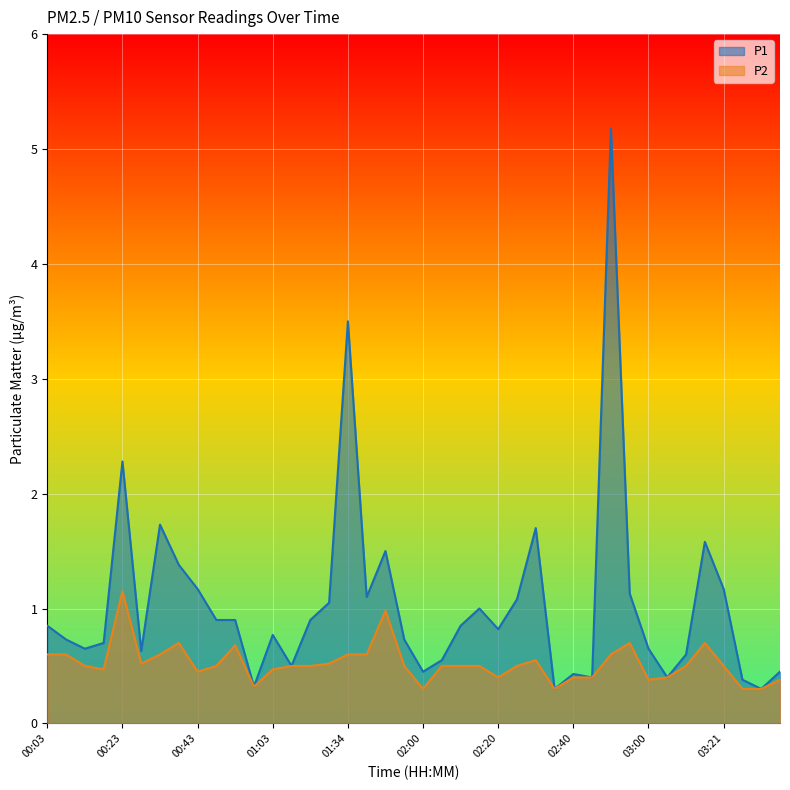

Rank the categories by P2 value from lowest to highest.

02:00, 02:35, 03:26, 03:31, 00:58, 03:00, 03:36, 02:20, 02:40, 02:45, 03:05, 00:43, 00:18, 01:03, 00:13, 00:48, 01:08, 01:19, 01:55, 02:05, 02:10, 02:15, 02:25, 03:10, 03:21, 00:28, 01:29, 02:30, 00:03, 00:08, 00:33, 01:34, 01:40, 02:50, 00:53, 00:38, 02:55, 03:15, 01:50, 00:23